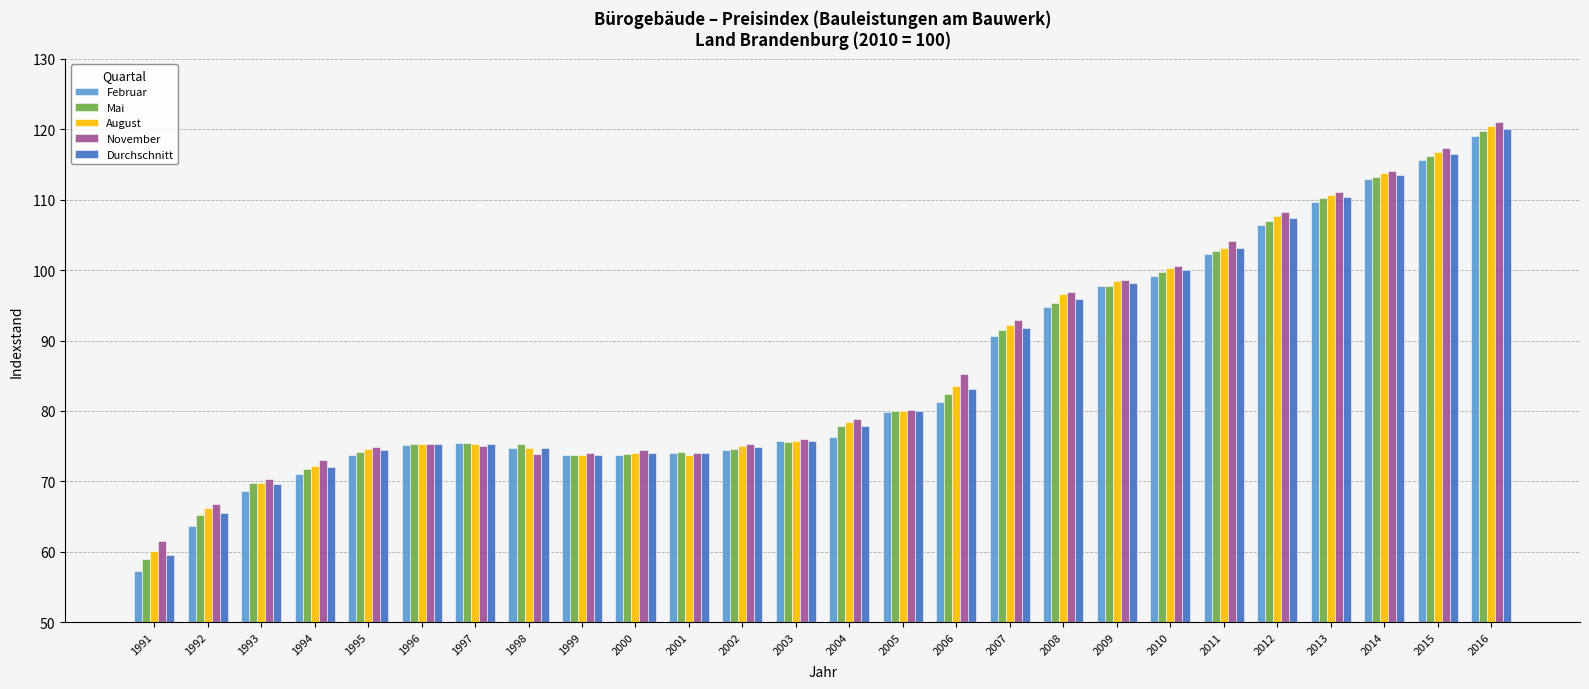

Does the chart contain stacked bars?

No